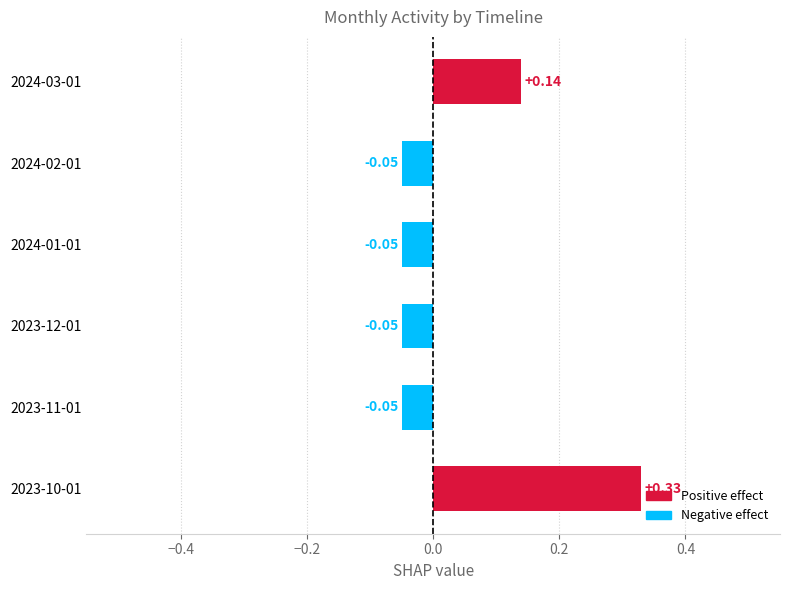

What is the change in value from 2024-02-01 to 2024-03-01?

+0.2